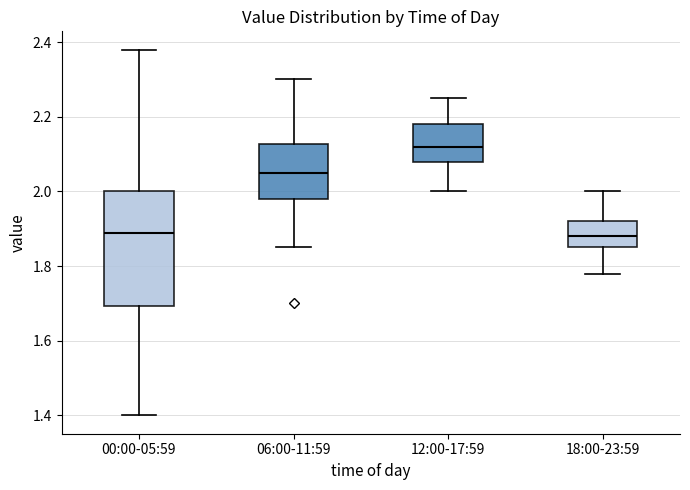

Reading left to right, read every box against the y-axis: the position of its median line, the range the box covers, and the ends of its whiskers. The values are not printed on the chart, so give them approximately, as read against the axis.

00:00-05:59: median 1.90, box 1.70 to 2.00, whiskers 1.40 to 2.38
06:00-11:59: median 2.06, box 1.98 to 2.12, whiskers 1.86 to 2.30
12:00-17:59: median 2.12, box 2.08 to 2.18, whiskers 2.00 to 2.26
18:00-23:59: median 1.88, box 1.86 to 1.92, whiskers 1.78 to 2.00